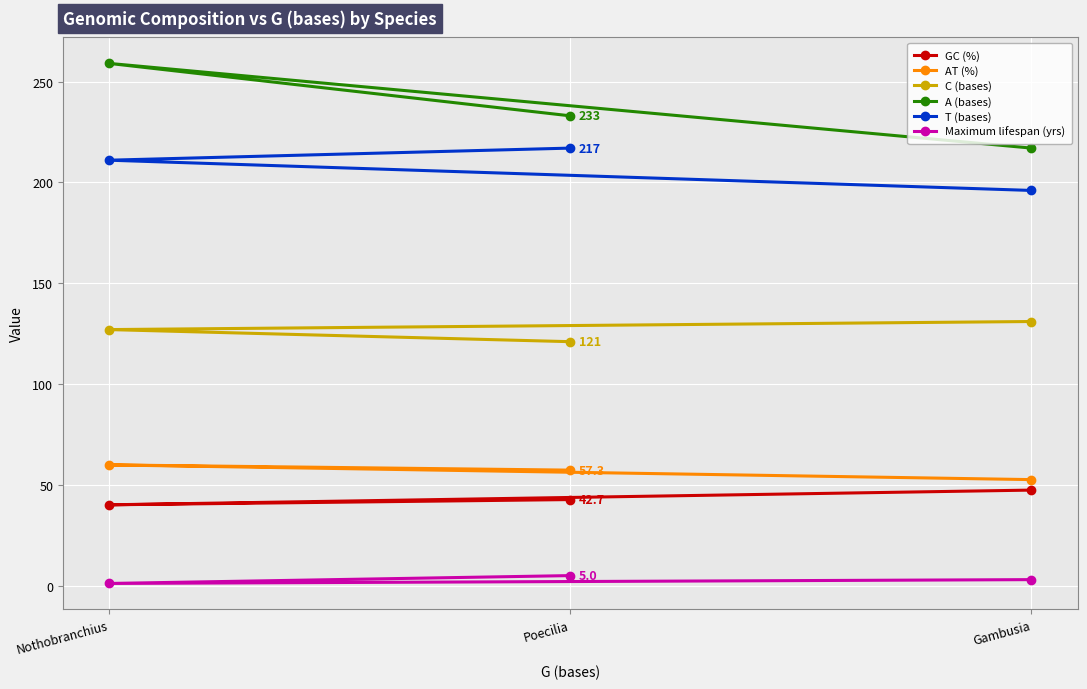

Reading left to right, list all the values displayed in this chart.

GC (%): Nothobranchius=40.1	Poecilia=42.7	Gambusia=47.4
AT (%): Nothobranchius=59.9	Poecilia=57.3	Gambusia=52.6
C (bases): Nothobranchius=127.0	Poecilia=121.0	Gambusia=131.0
A (bases): Nothobranchius=259.0	Poecilia=233.0	Gambusia=217.0
T (bases): Nothobranchius=211.0	Poecilia=217.0	Gambusia=196.0
Maximum lifespan (yrs): Nothobranchius=1.1	Poecilia=5.0	Gambusia=3.0